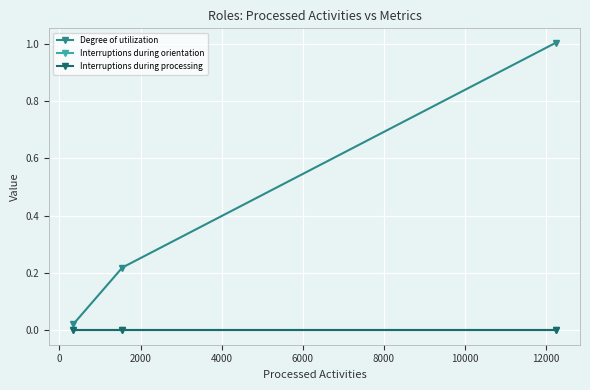

Count the number of categories in the chart.

3